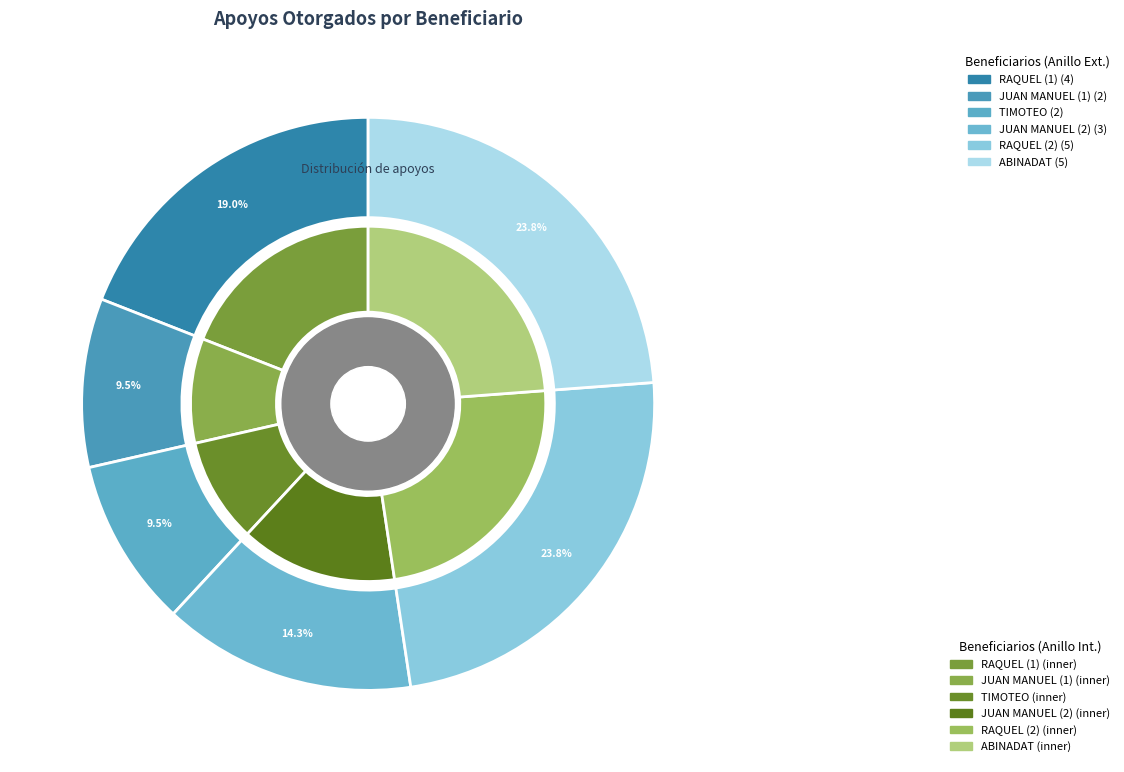

Which category has the smallest portion of the pie?

JUAN MANUEL (1)